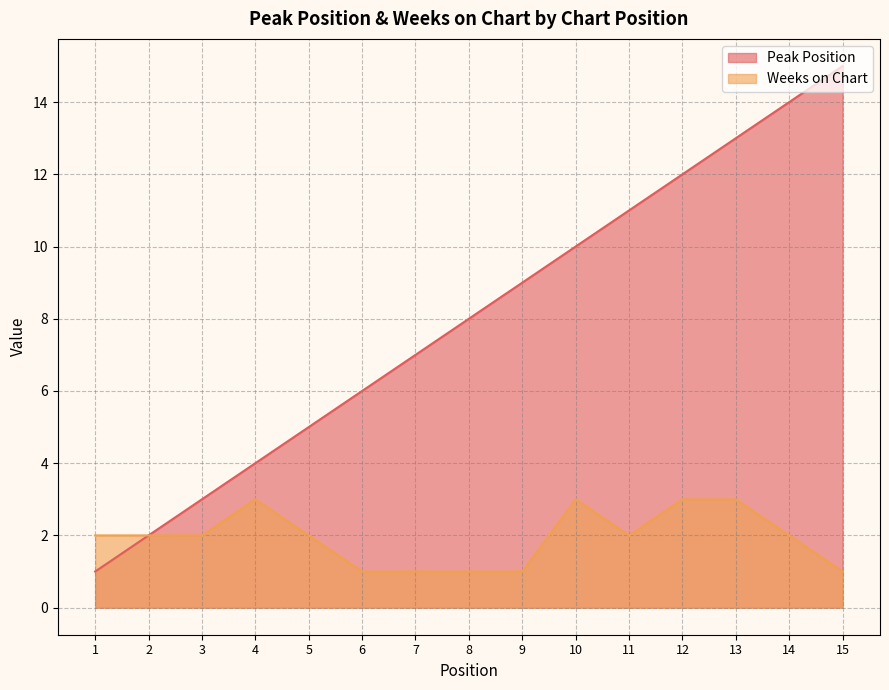

What is the value of the Weeks on Chart point at the 11th from the left?

2